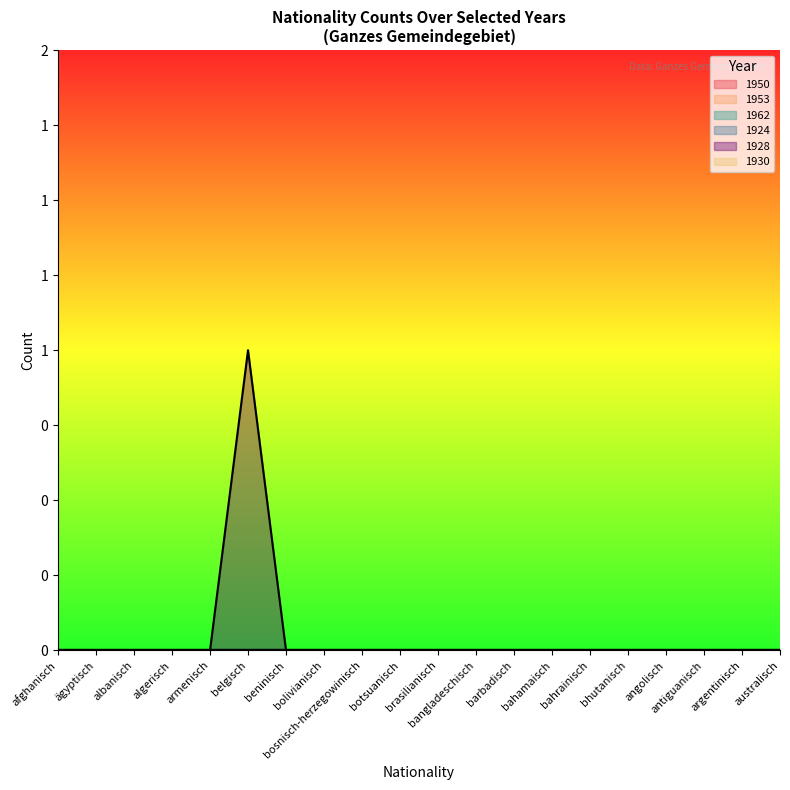

Which category has the lowest value in the 1950 series?

afghanisch